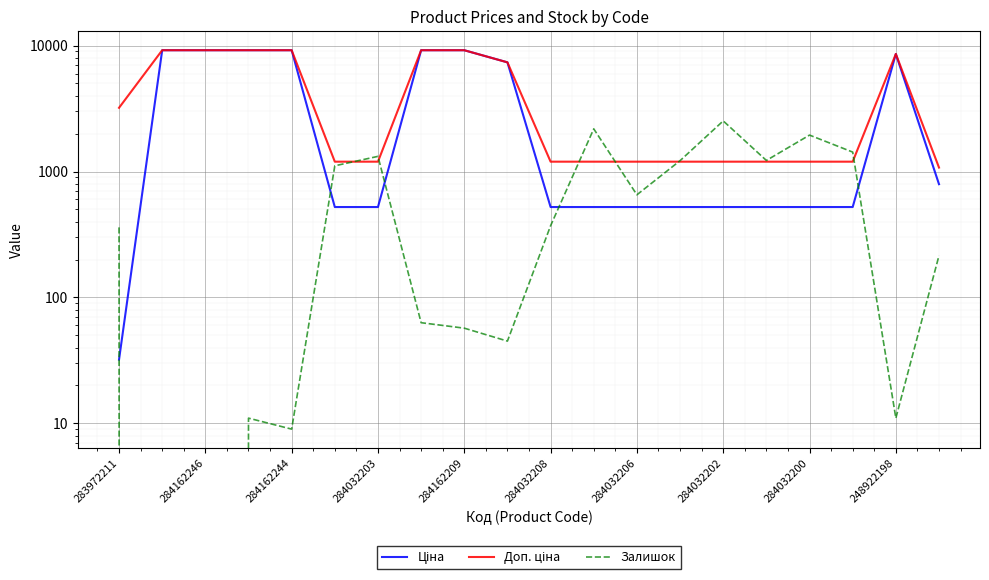

The value of Доп. ціна at 284162246 is 12491.1. True or false?

False